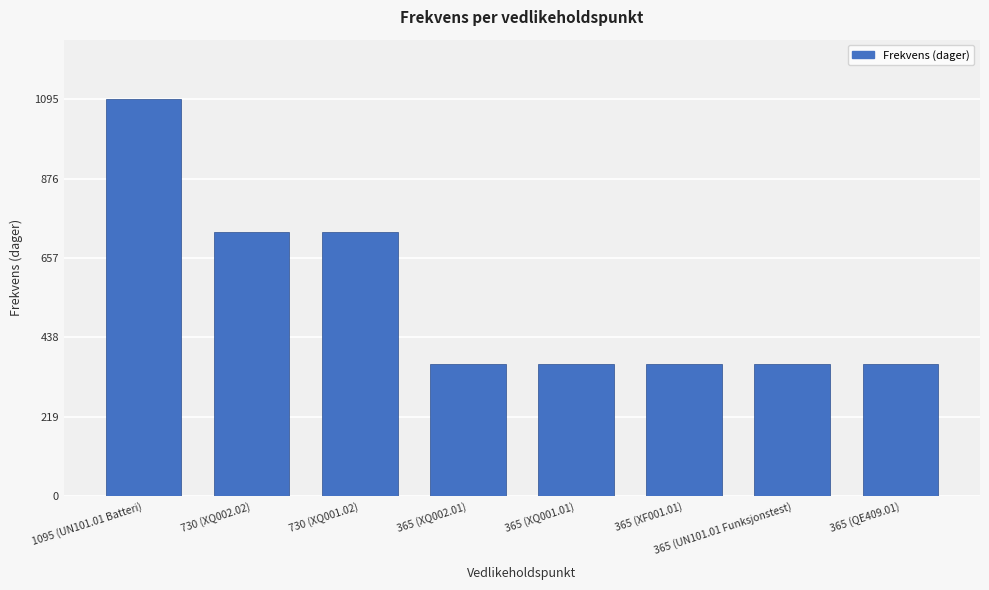

Reading left to right, extract all data points from this chart.

1095	730	730	365	365	365	365	365